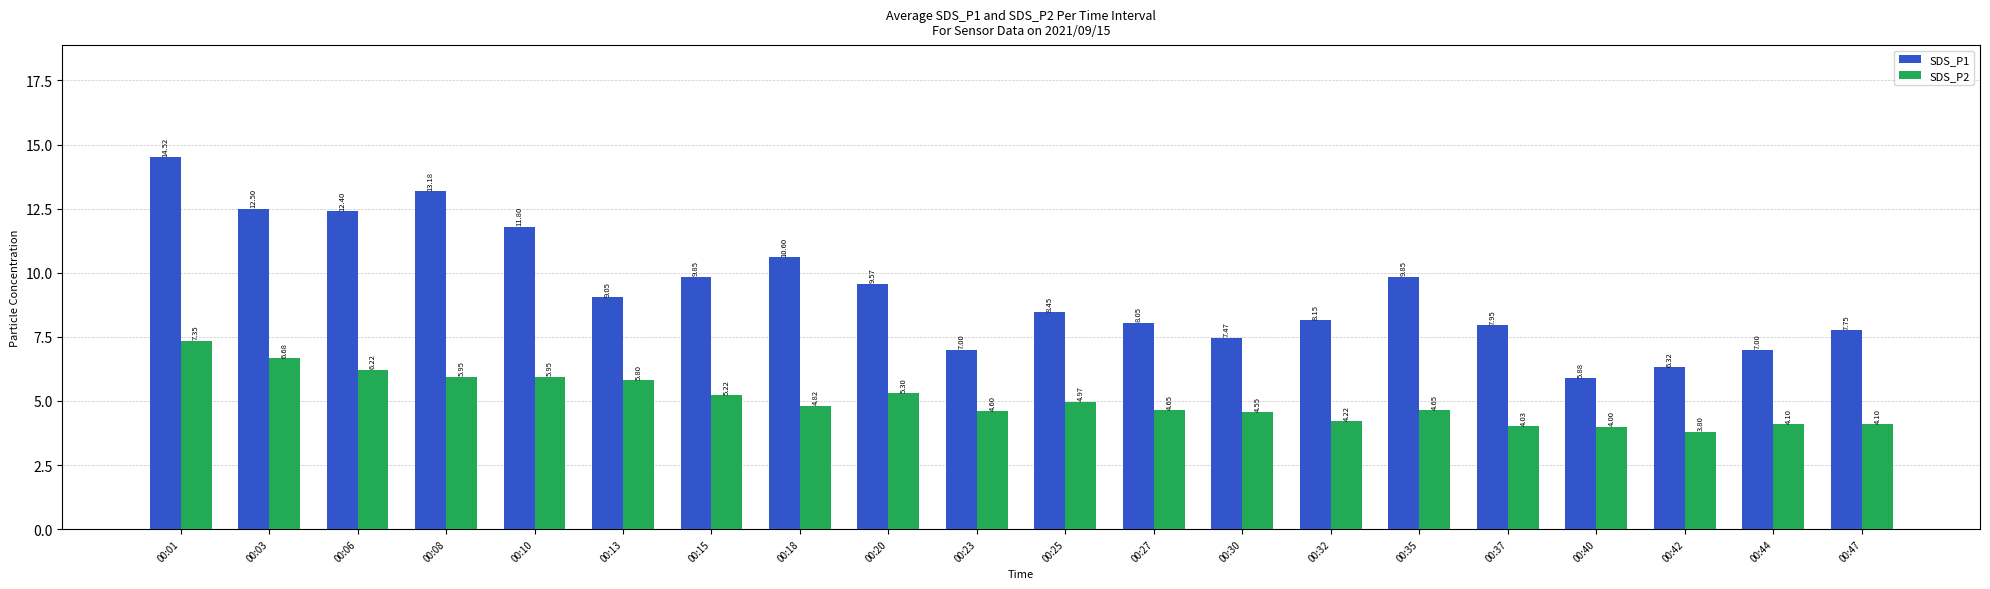

Is the value of SDS_P2 at 00:06 greater than the value of SDS_P1 at 00:20?

No